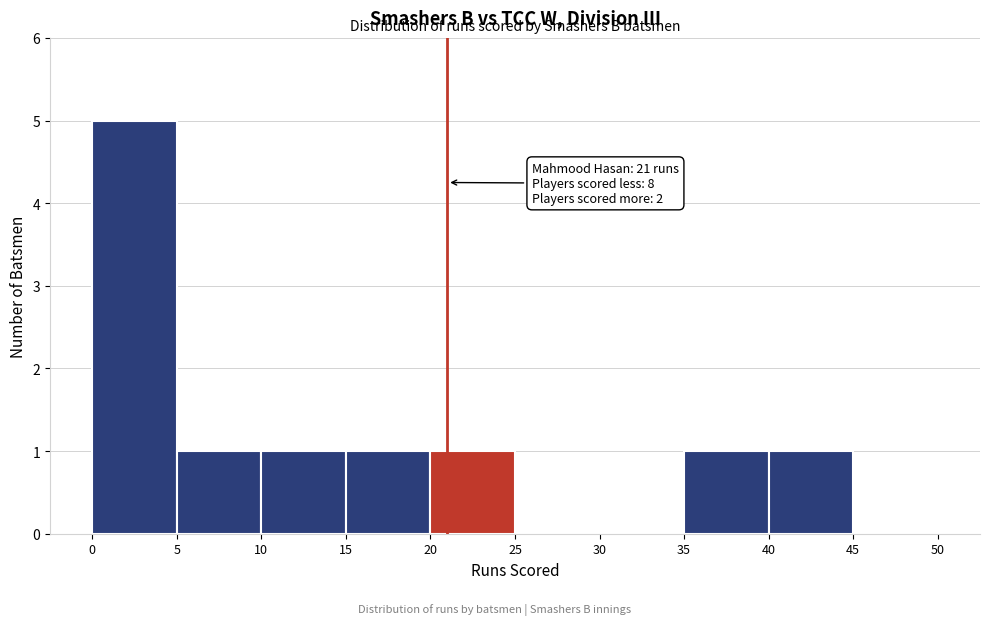

Which range on the x-axis has the tallest bar?

0 to 5